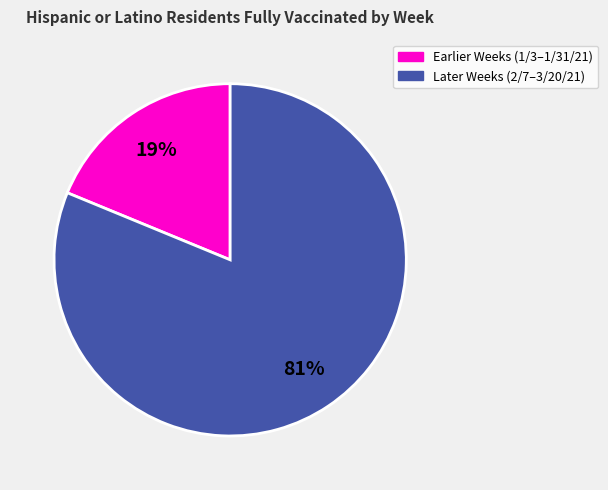

To the nearest percent, what is the difference between the largest and smallest slice percentages?

62%